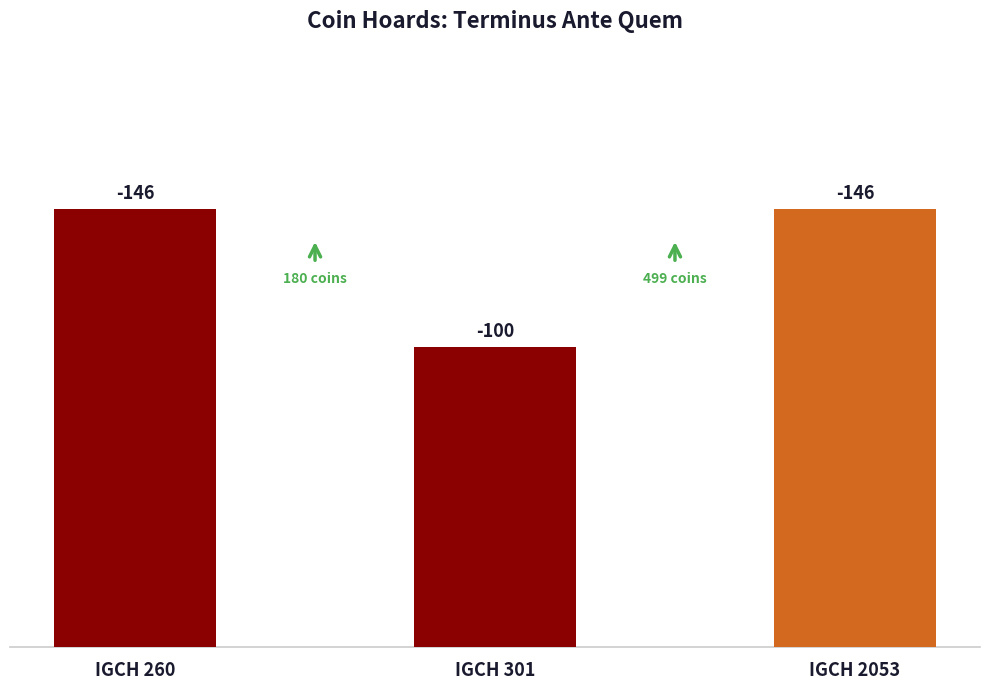

How many bars are there in total?

3